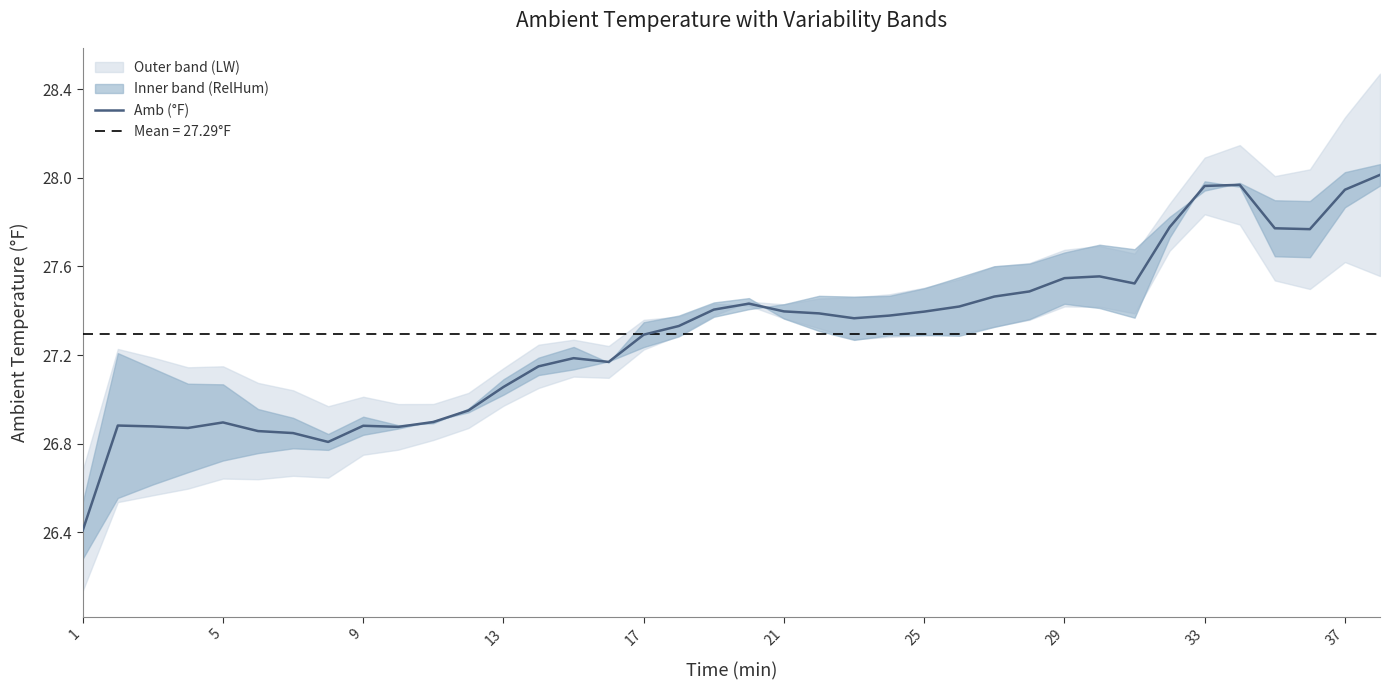

Where does the Amb (°F) series first go above 27?

13